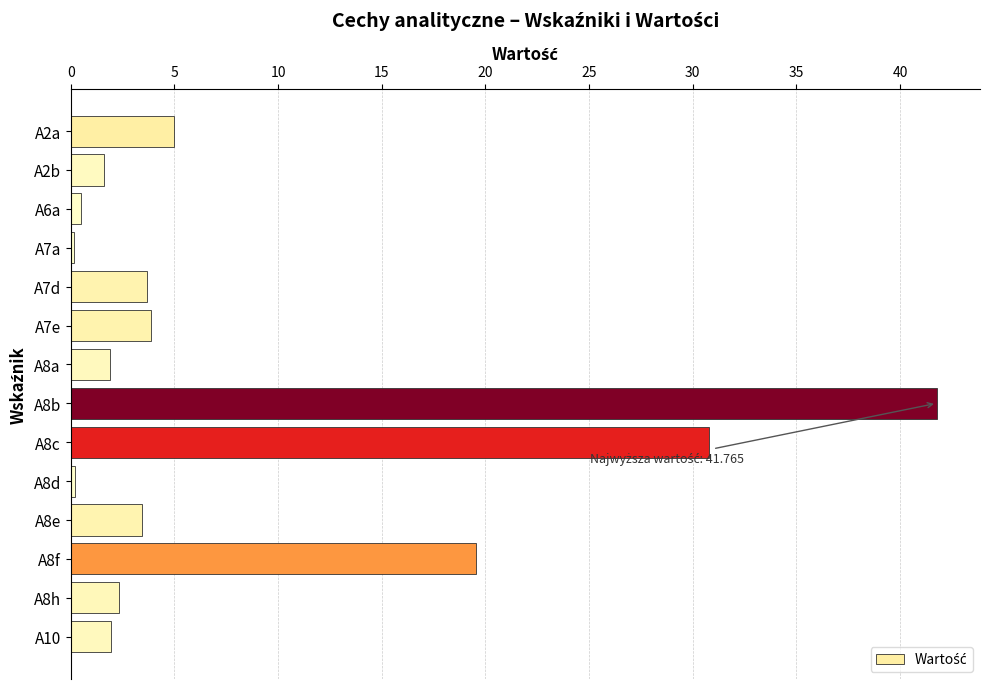

What is the label of the 7th bar from the bottom?

A8b